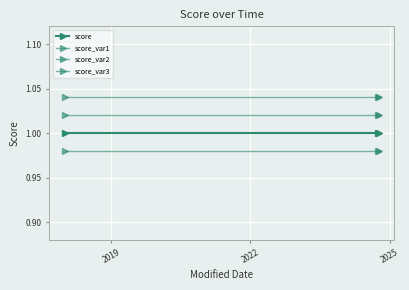

Which label corresponds to the largest value in the chart?

2019